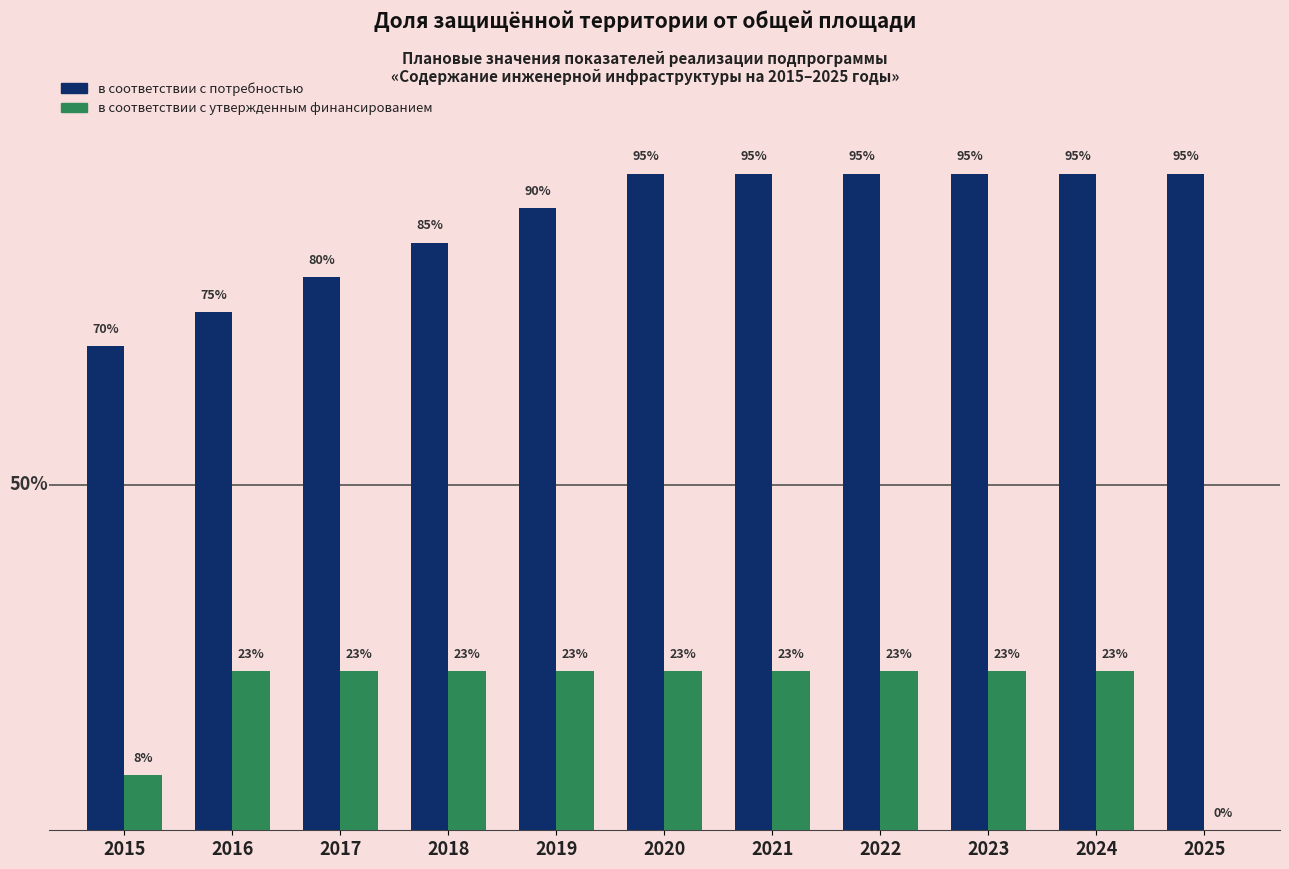

Between 2018 and 2025, which series saw the biggest shift?

в соответствии с утвержденным финансированием